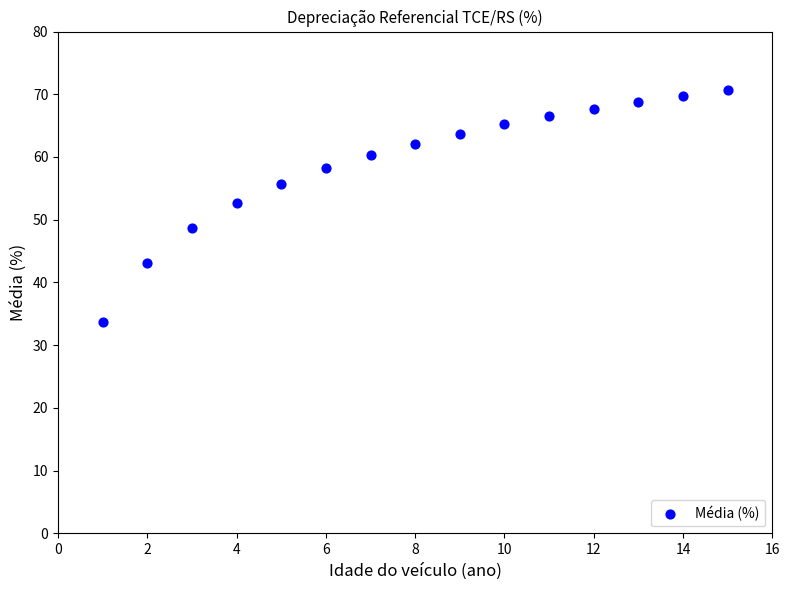

What is the range of Y values (max minus min)?

37.1